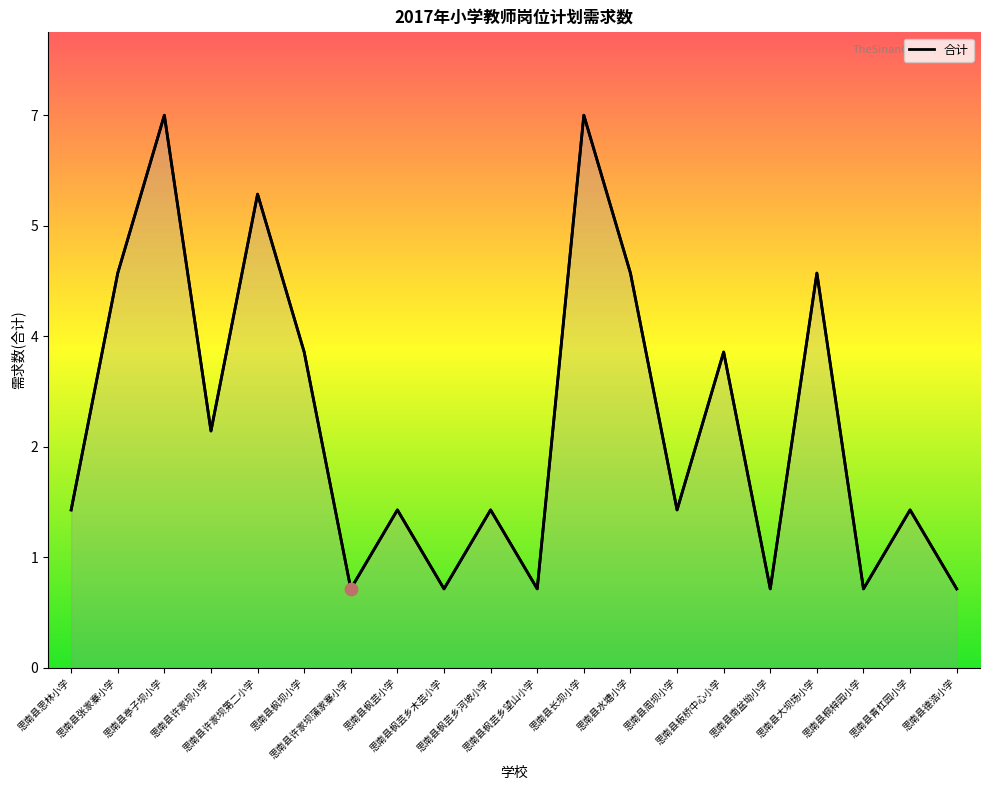

Which has a higher value, 思南县德浩小学 or 思南县枫芸小学?

思南县枫芸小学